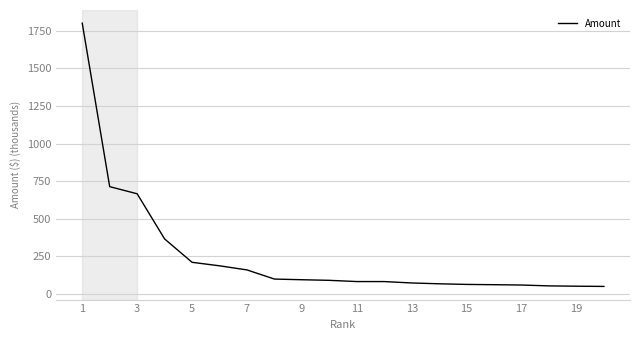

What is the maximum value shown in the chart?

1800.2